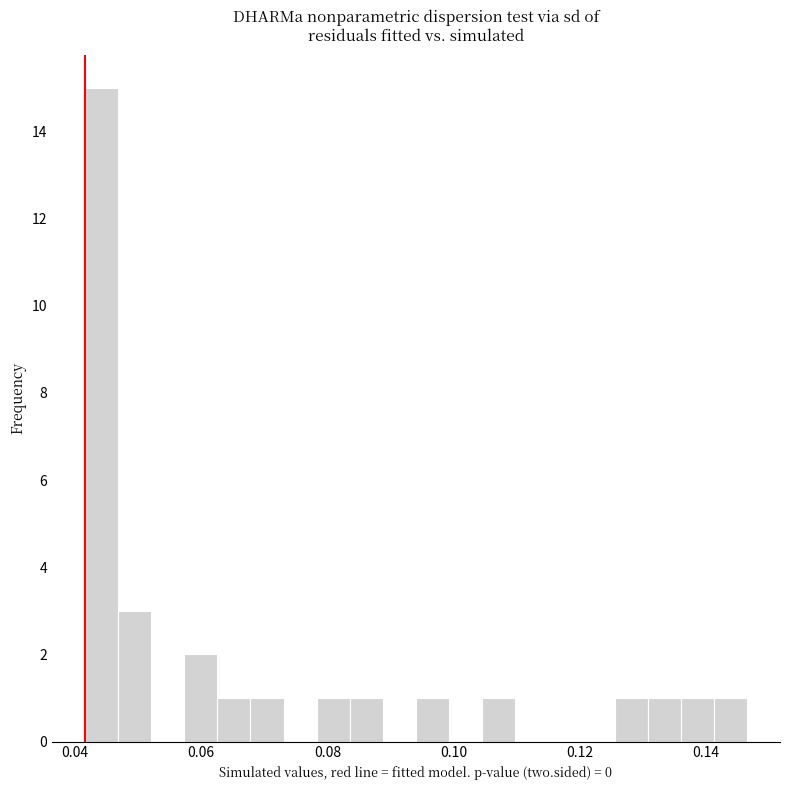

Read against the x-axis, roughly where is the centre of the tallest bar?

0.044